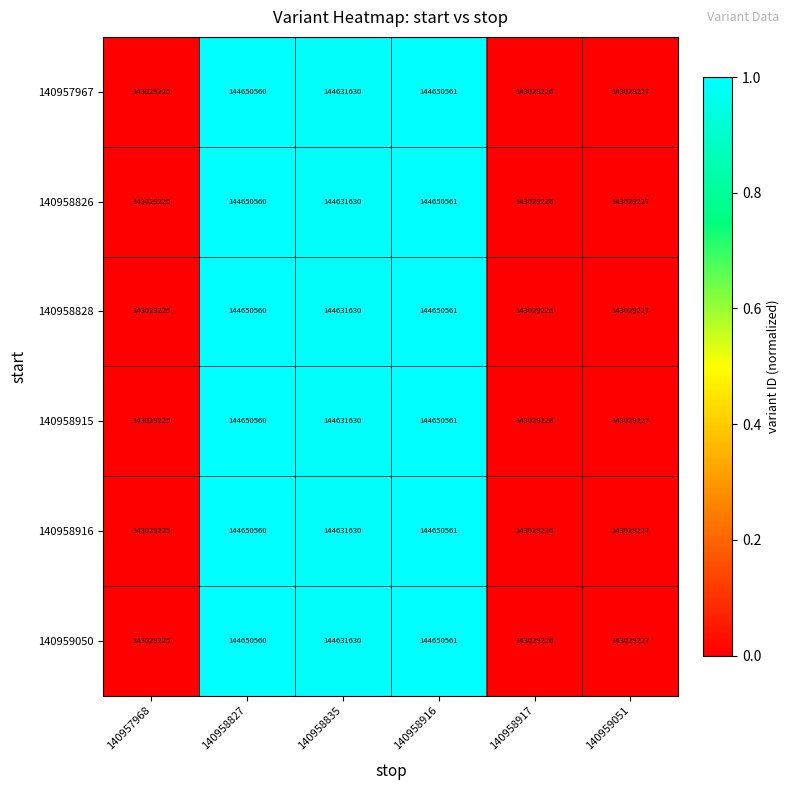

Is the value of 140958826 at 140958917 greater than the value of 140958828 at 140958916?

No